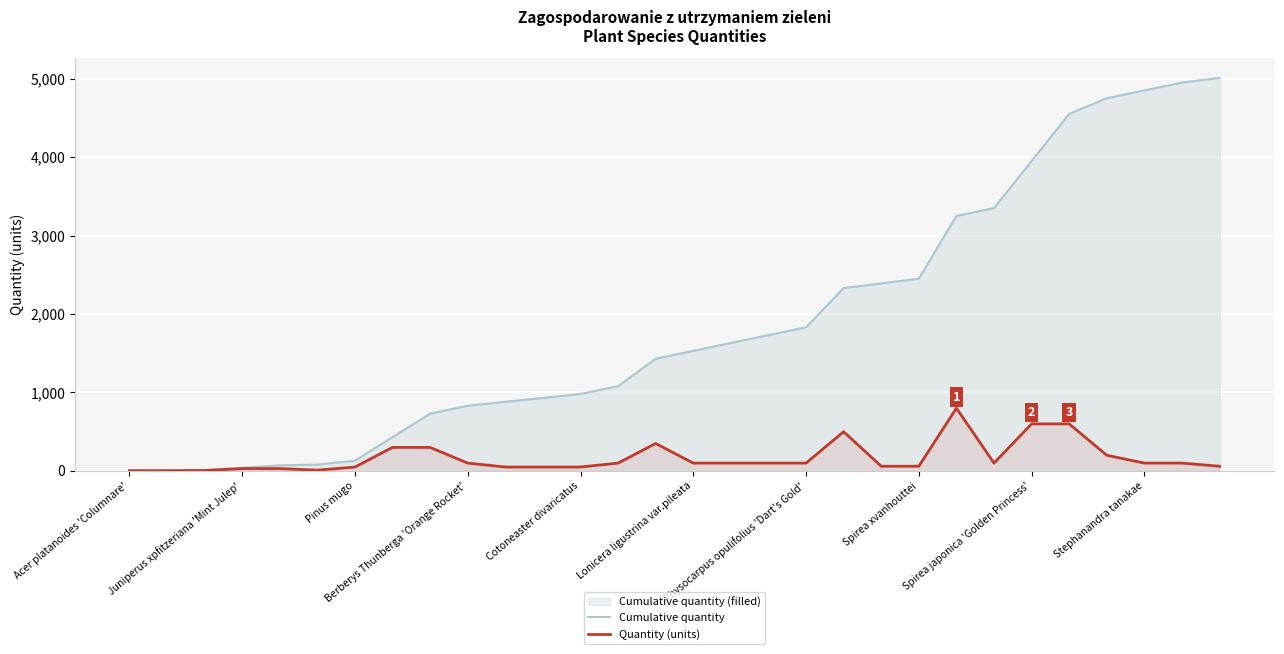

What is the greatest value displayed?

5011